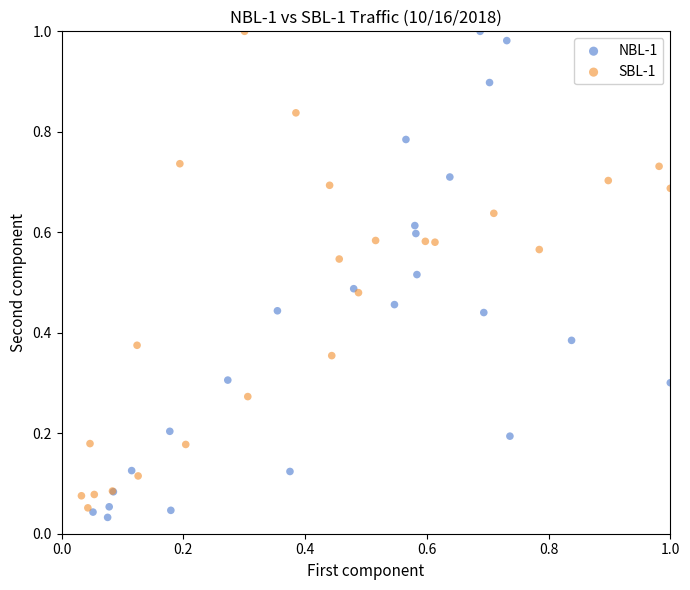

Which series has the widest spread of Y values?

NBL-1